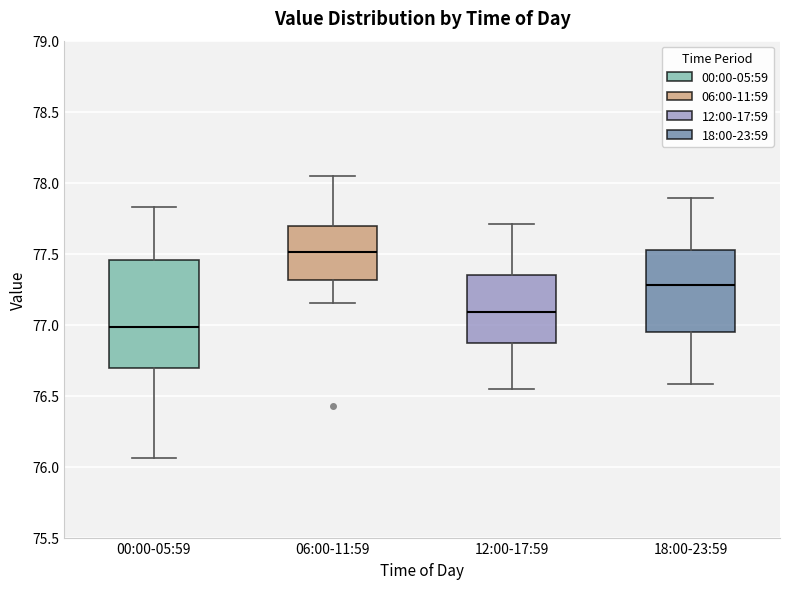

Reading left to right, transcribe this box plot: for each box, give where its median line is, the range the box spans, and where its two whiskers end, as read against the y-axis. The values are not printed on the chart, so give them approximately, as read against the axis.

00:00-05:59: median 77.00, box 76.70 to 77.45, whiskers 76.05 to 77.85
06:00-11:59: median 77.50, box 77.30 to 77.70, whiskers 77.15 to 78.05
12:00-17:59: median 77.10, box 76.85 to 77.35, whiskers 76.55 to 77.70
18:00-23:59: median 77.30, box 76.95 to 77.50, whiskers 76.60 to 77.90